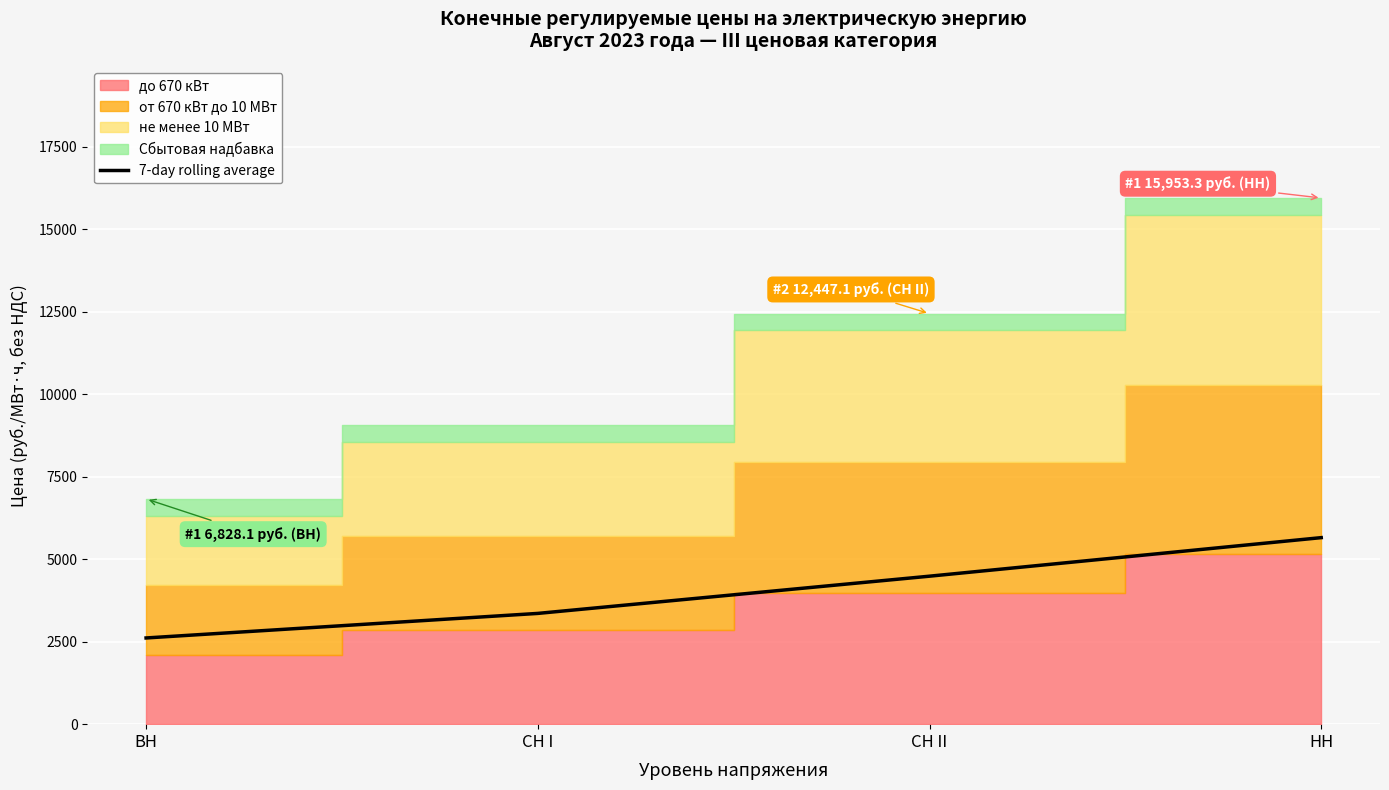

Reading left to right, what are all the values shown in this chart?

2613.8	3358.1	4486.8	5655.5